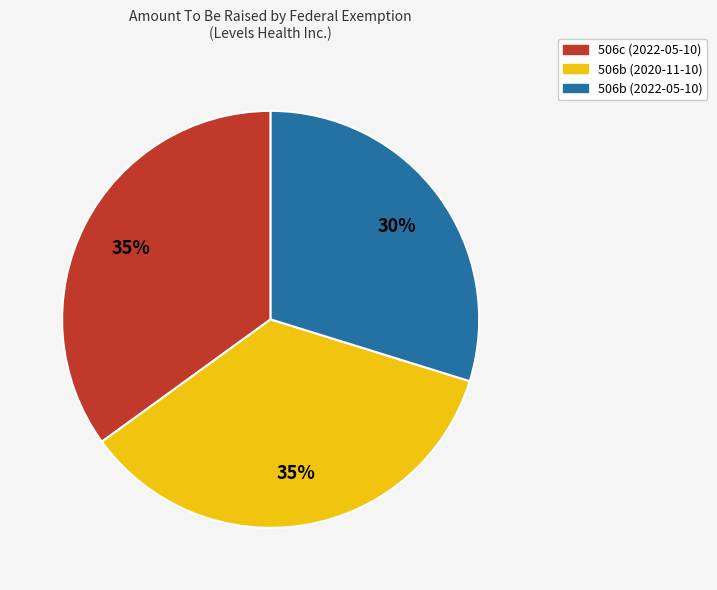

Is there a majority slice in this chart?

No